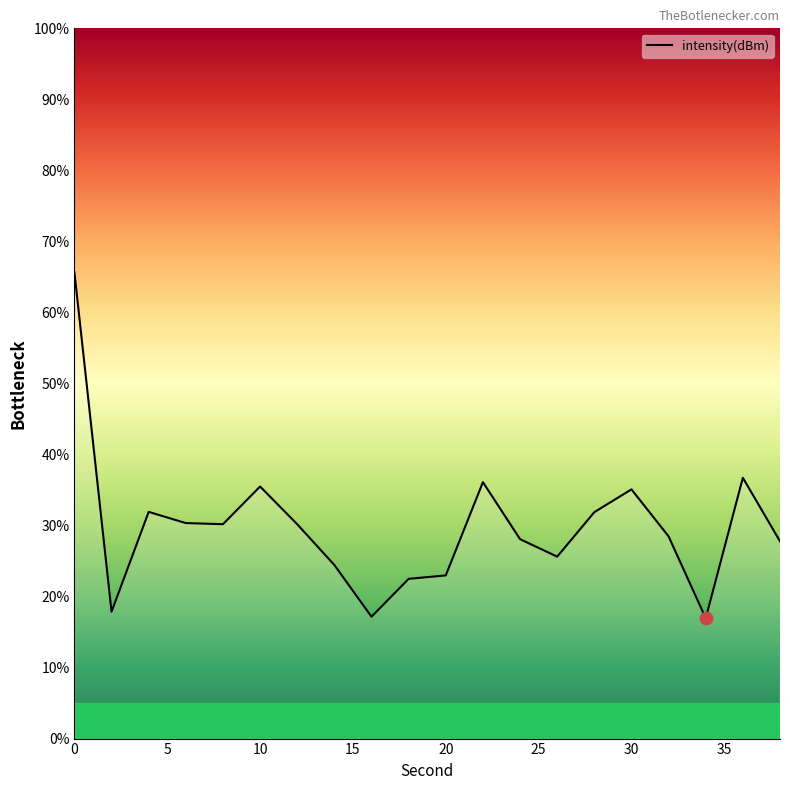

What is the minimum value shown in the chart?

16.9